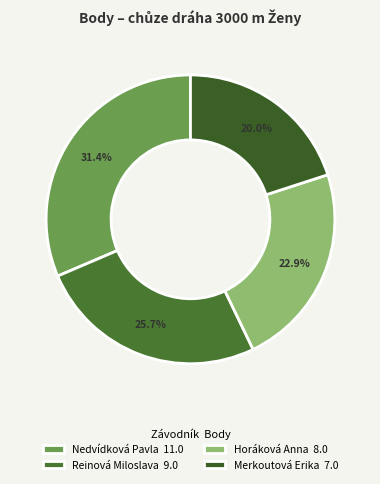

How many segments does this pie chart have?

4